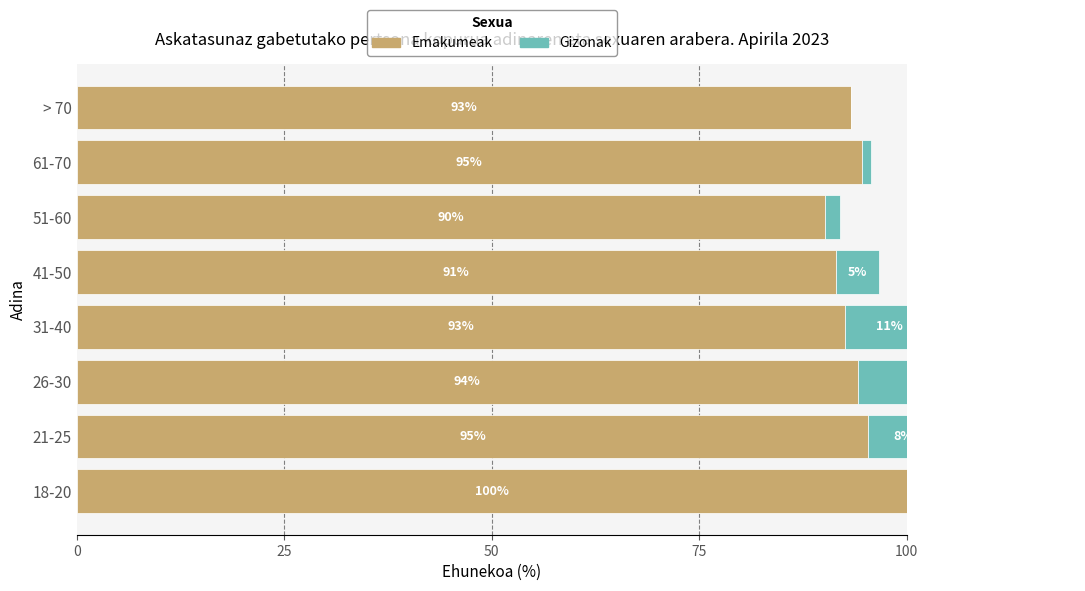

Rank the series by their maximum value, from lowest to highest.

Gizonak, Emakumeak